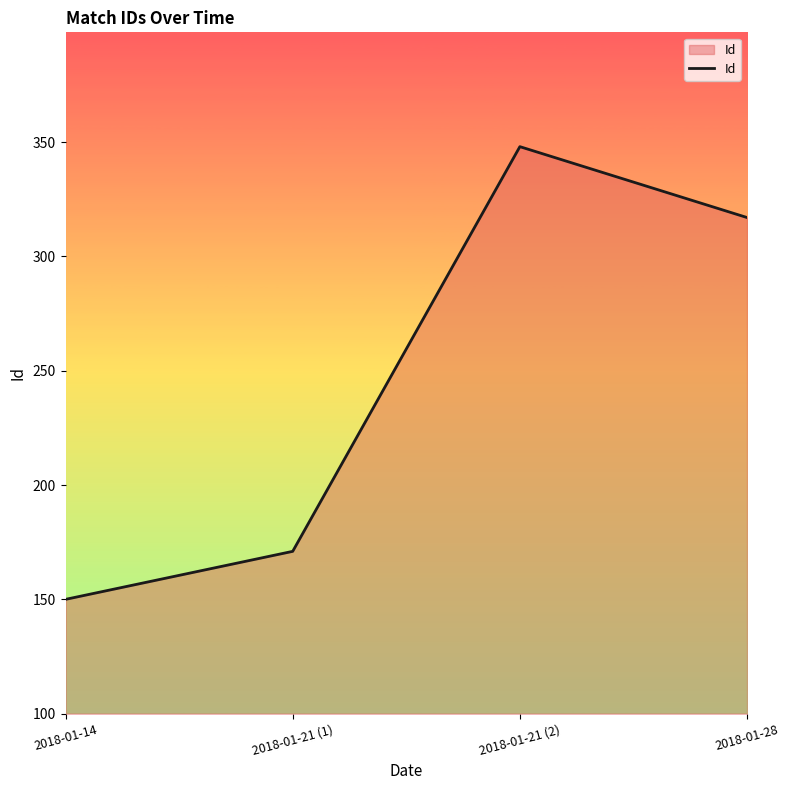

What is the maximum value shown in the chart?

348